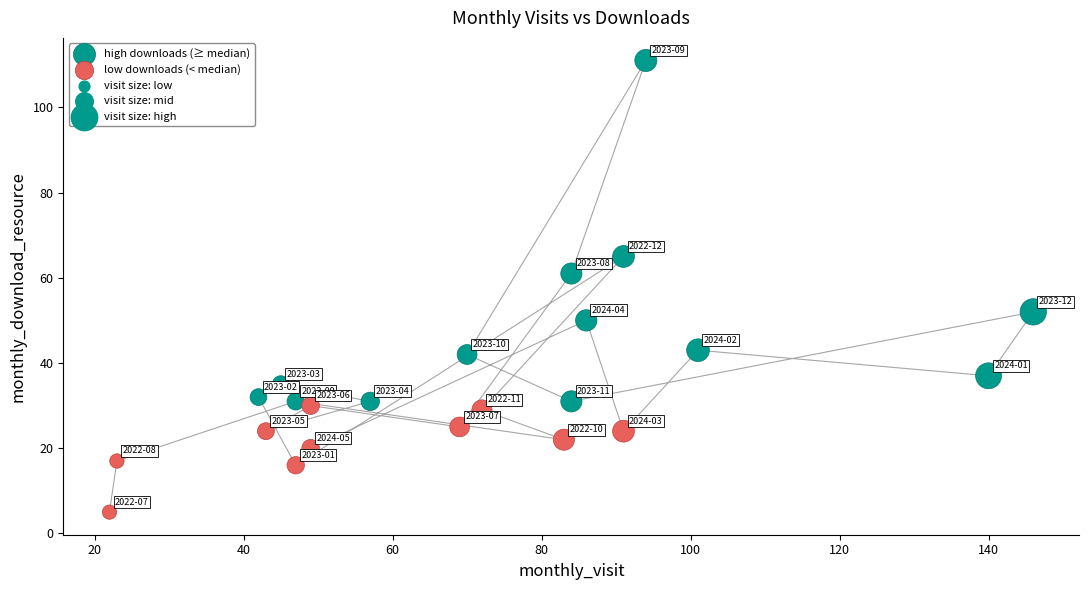

Which series contains the lowest Y value?

low downloads (< median)